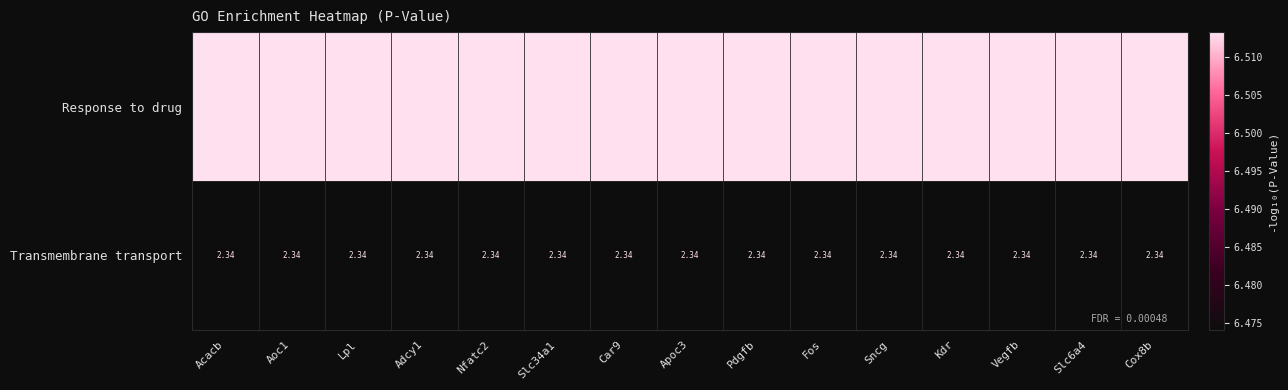

List the series in order of their peak value, lowest first.

Transmembrane transport, Response to drug